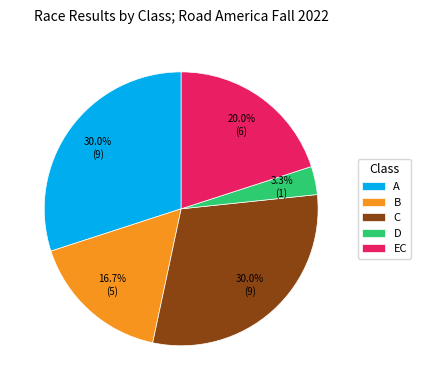

What percentage is NOT represented by C?

70.0%